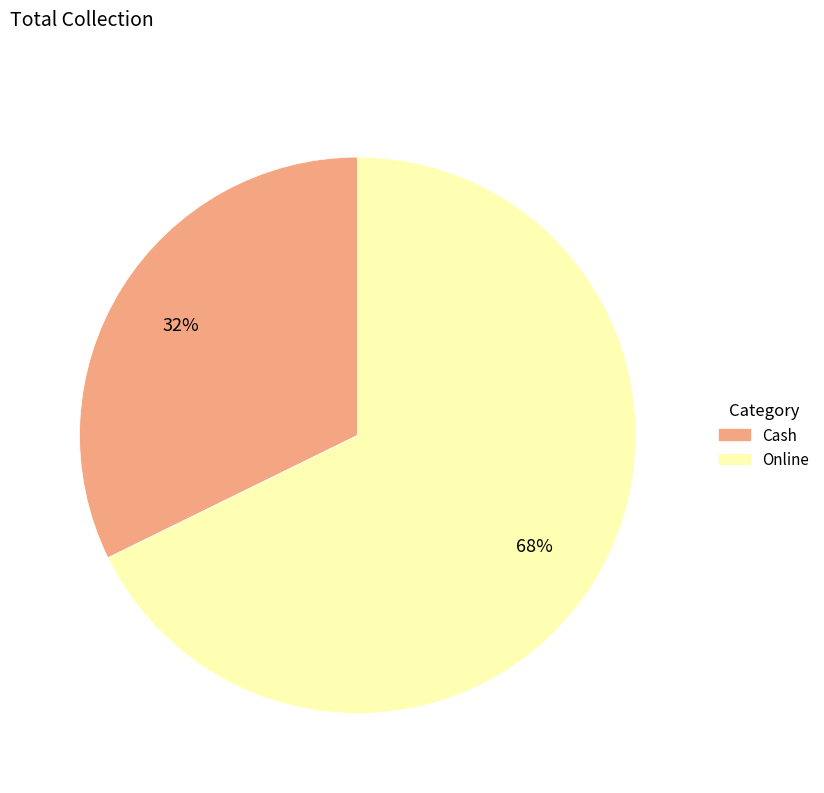

Does any single category account for the majority?

Yes